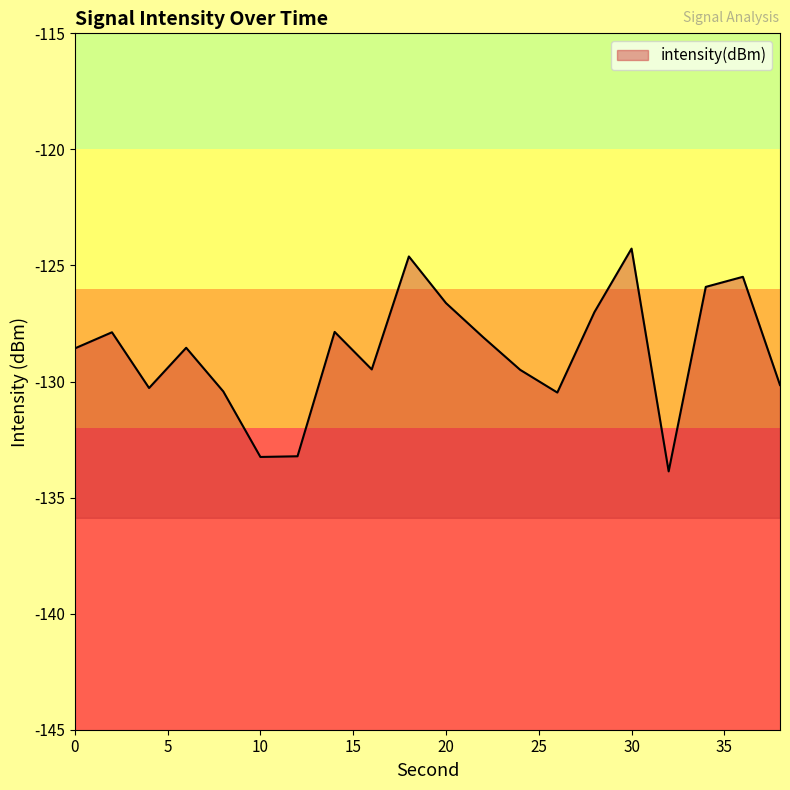

What is the sum of the values at 24 and 18?

-254.1